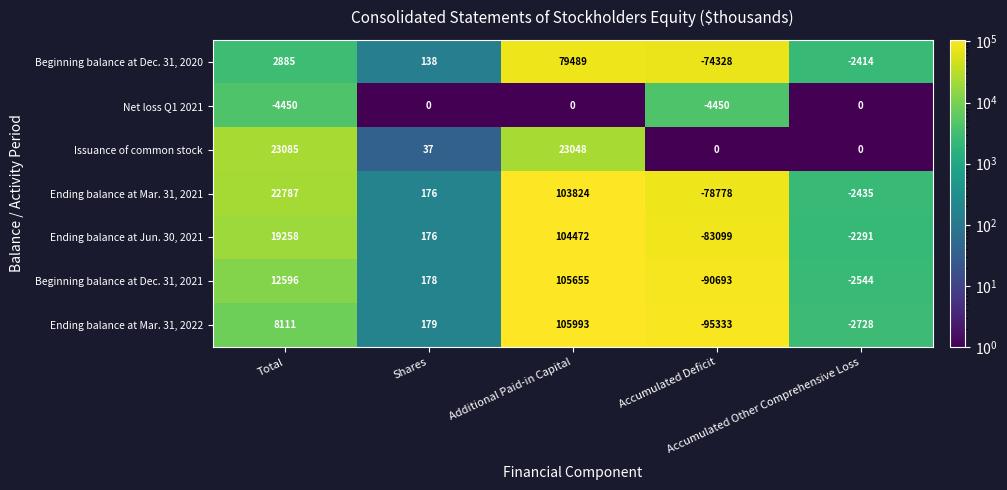

What is the maximum value shown in the chart?

105993